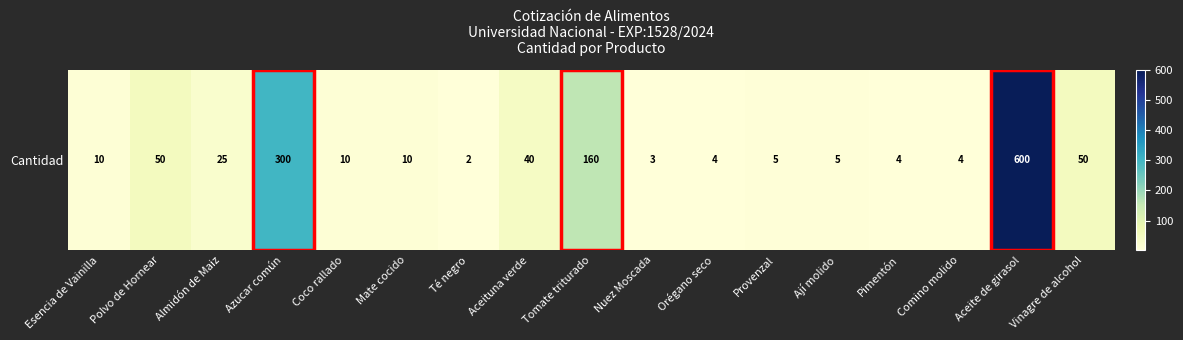

Rank the categories by value from highest to lowest.

Aceite de girasol, Azucar común, Tomate triturado, Polvo de Hornear, Vinagre de alcohol, Aceituna verde, Almidón de Maiz, Esencia de Vainilla, Coco rallado, Mate cocido, Provenzal, Ají molido, Orégano seco, Pimentón, Comino molido, Nuez Moscada, Té negro